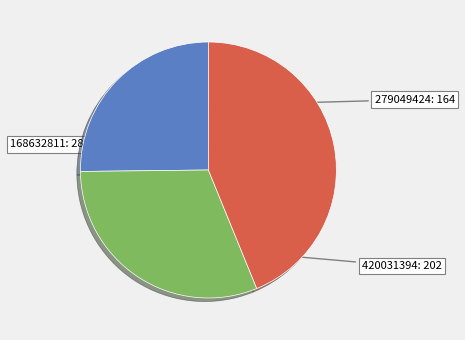

Does any single category account for the majority?

No